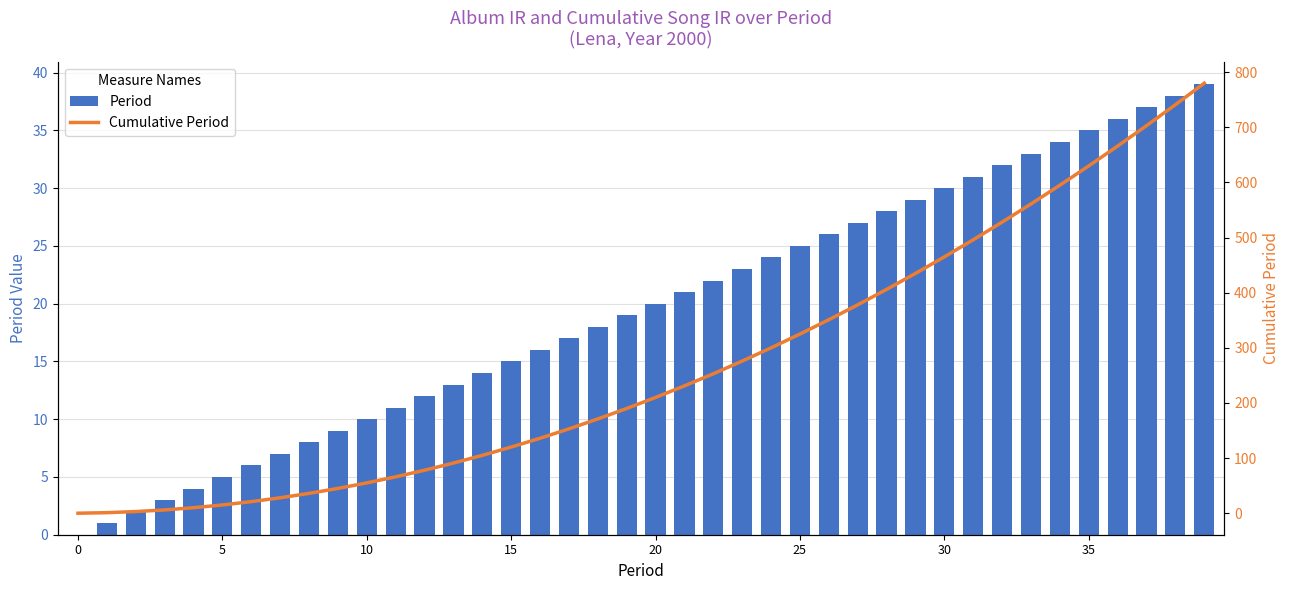

Between 22 and 33, which is larger?

33